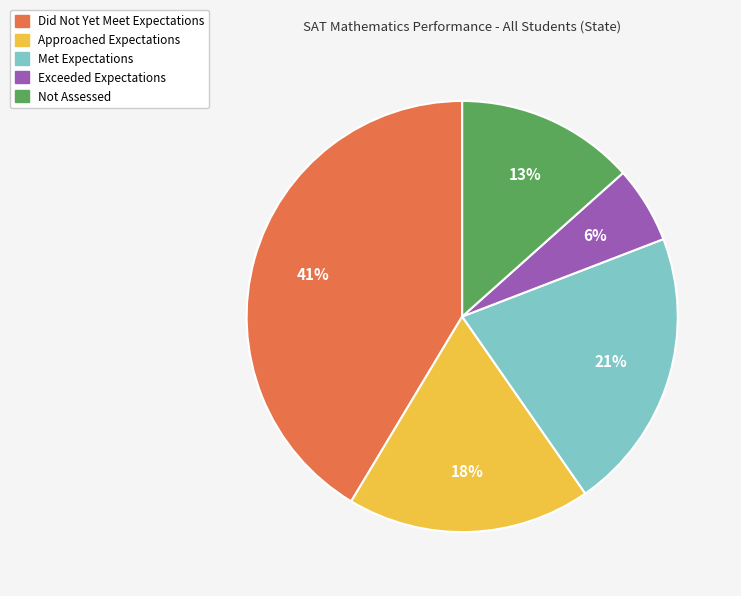

How many segments does this pie chart have?

5